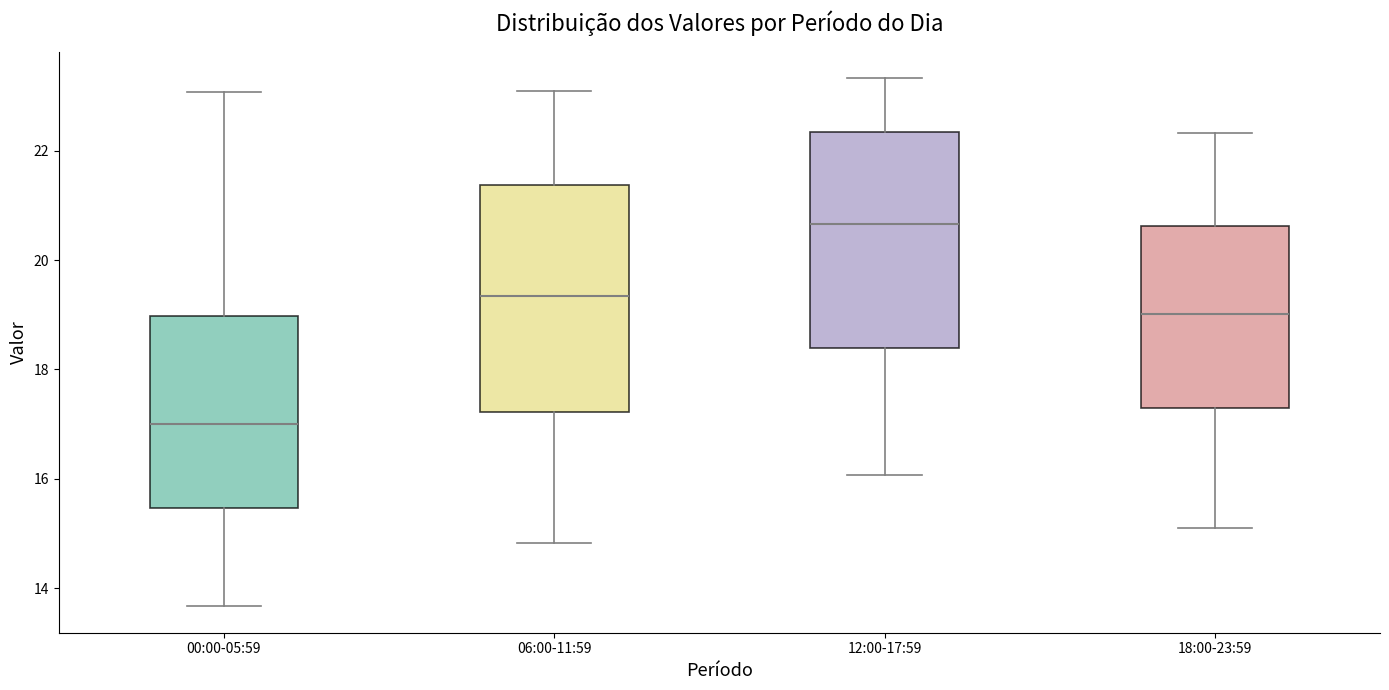

Where does the lower whisker of the box for 18:00-23:59 end on the y-axis? The values are not printed on the chart, so give them approximately, as read against the axis.

15.2